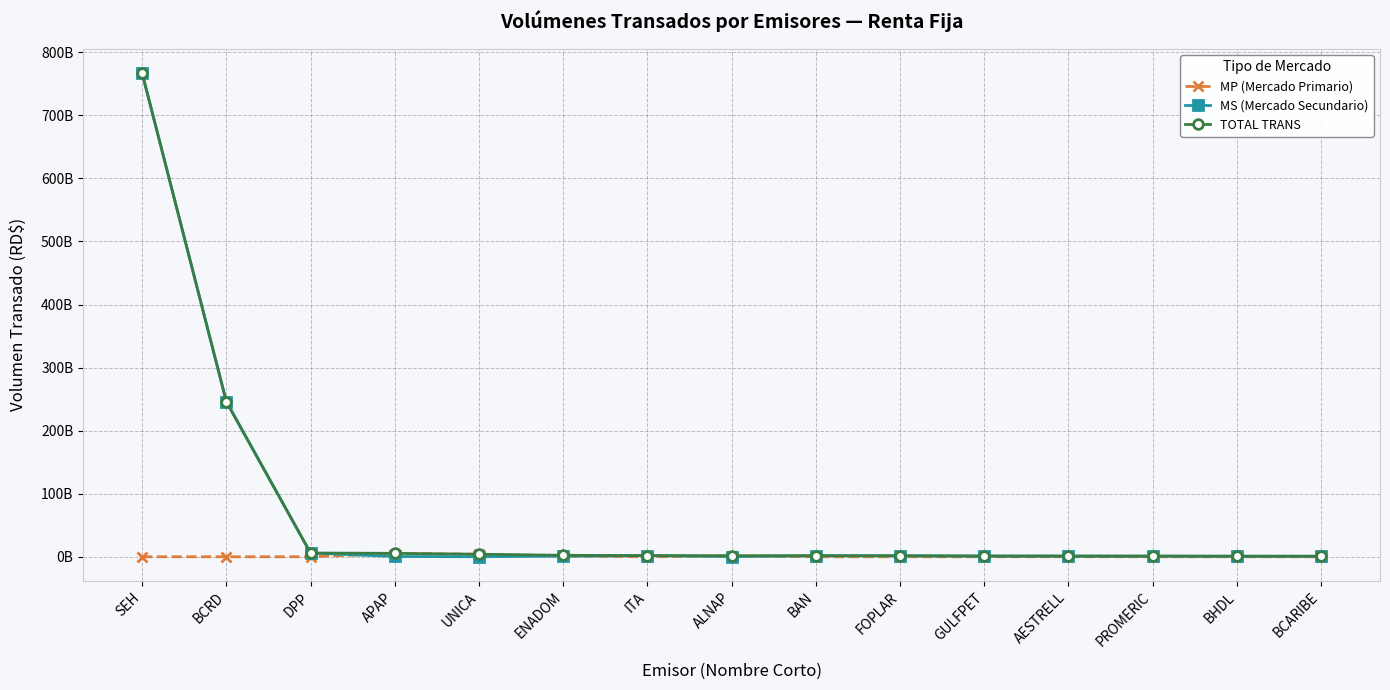

Is the value of MS (Mercado Secundario) at GULFPET greater than the value of MP (Mercado Primario) at GULFPET?

Yes